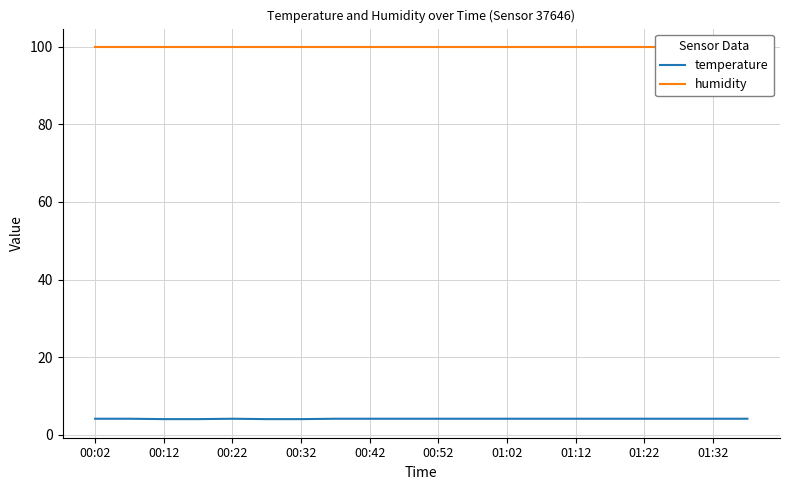

How many temperature values are between 4 and 5?

20